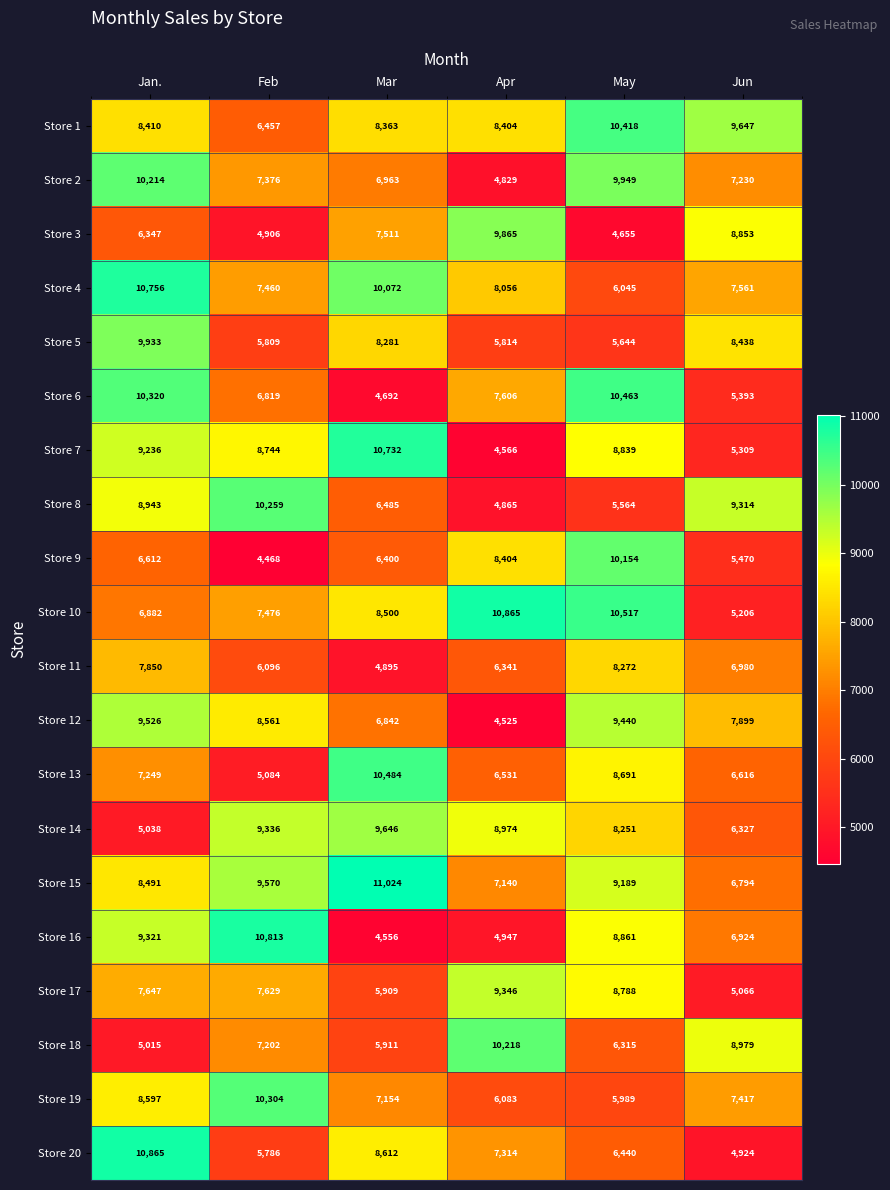

What is the minimum value shown in the chart?

4468